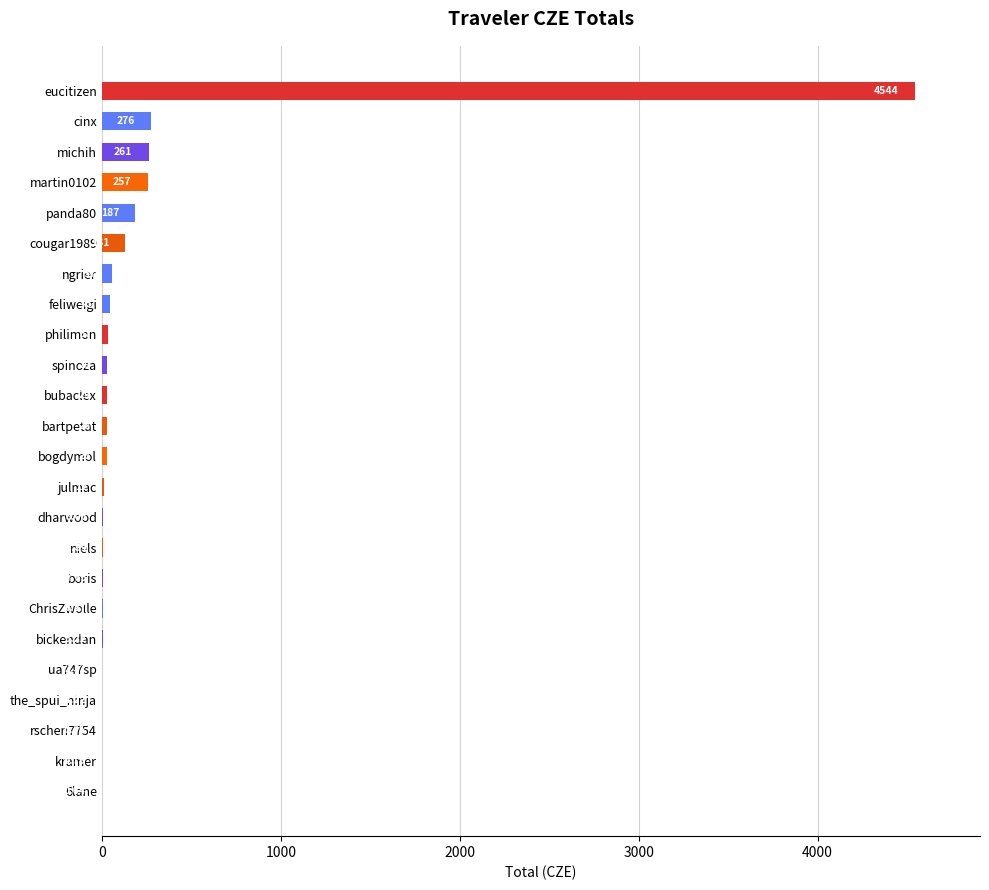

How many distinct data groups are displayed?

1